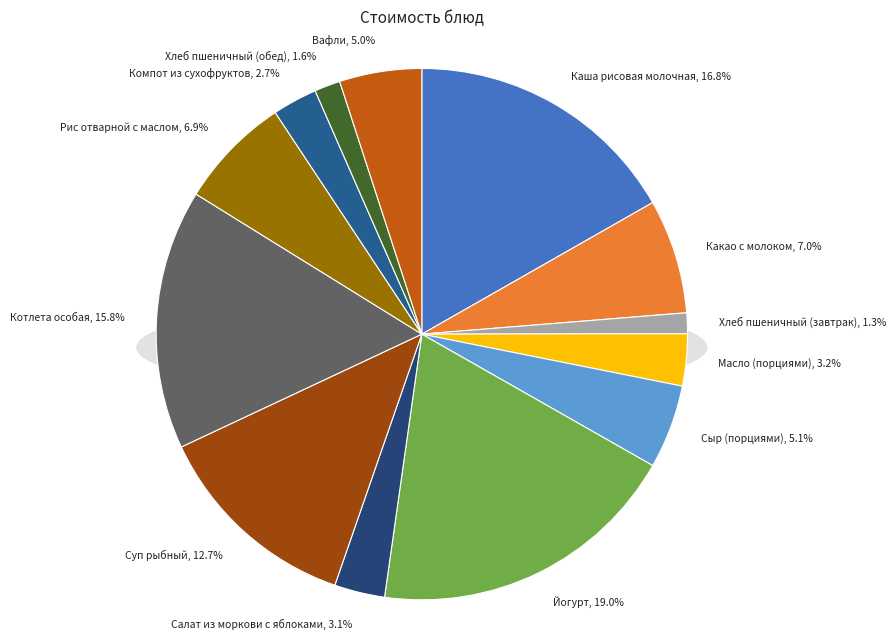

Rank the categories by value from highest to lowest.

Йогурт, Каша рисовая молочная, Котлета особая, Суп рыбный, Какао с молоком, Рис отварной с маслом, Сыр (порциями), Вафли, Масло (порциями), Салат из моркови с яблоками, Компот из сухофруктов, Хлеб пшеничный (обед), Хлеб пшеничный (завтрак)